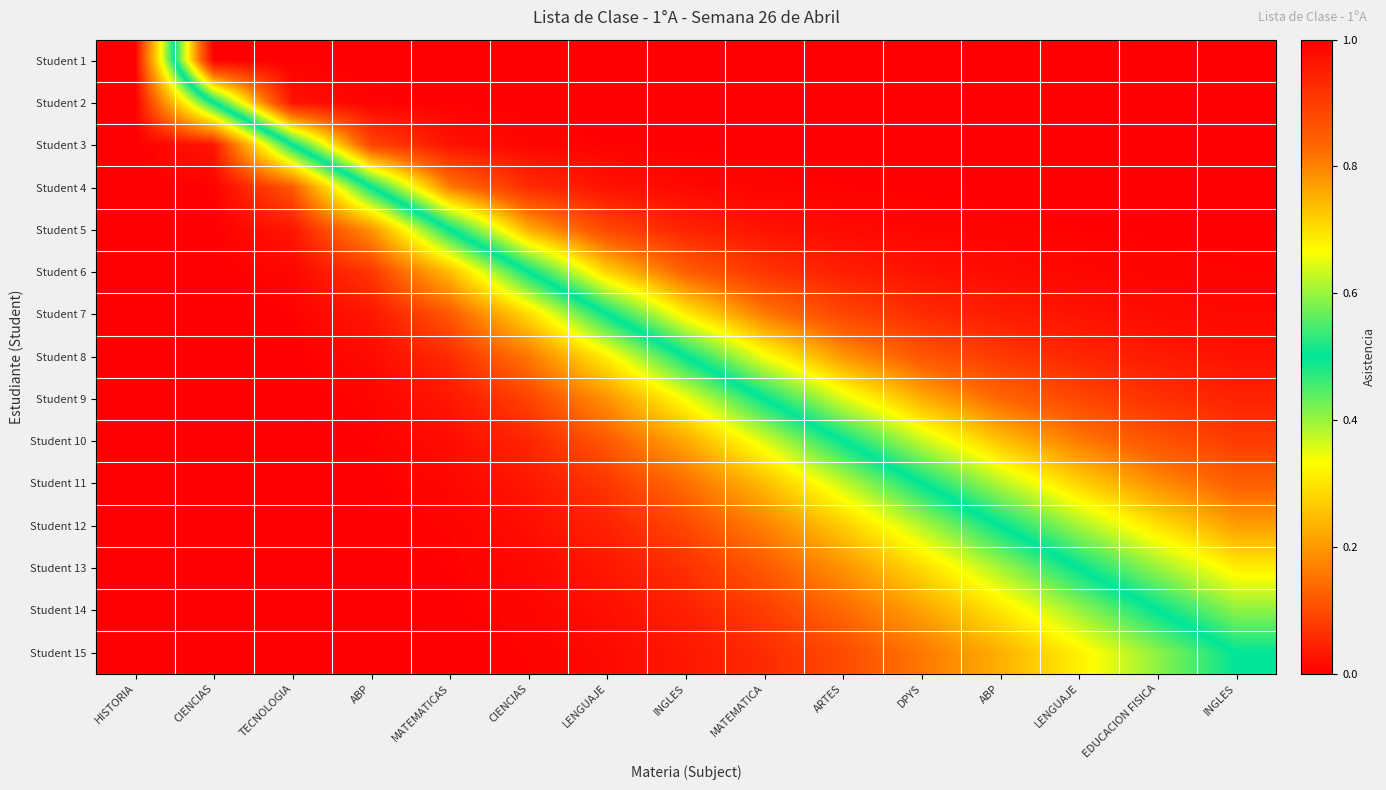

At how many categories does at least one series exceed 0?

14